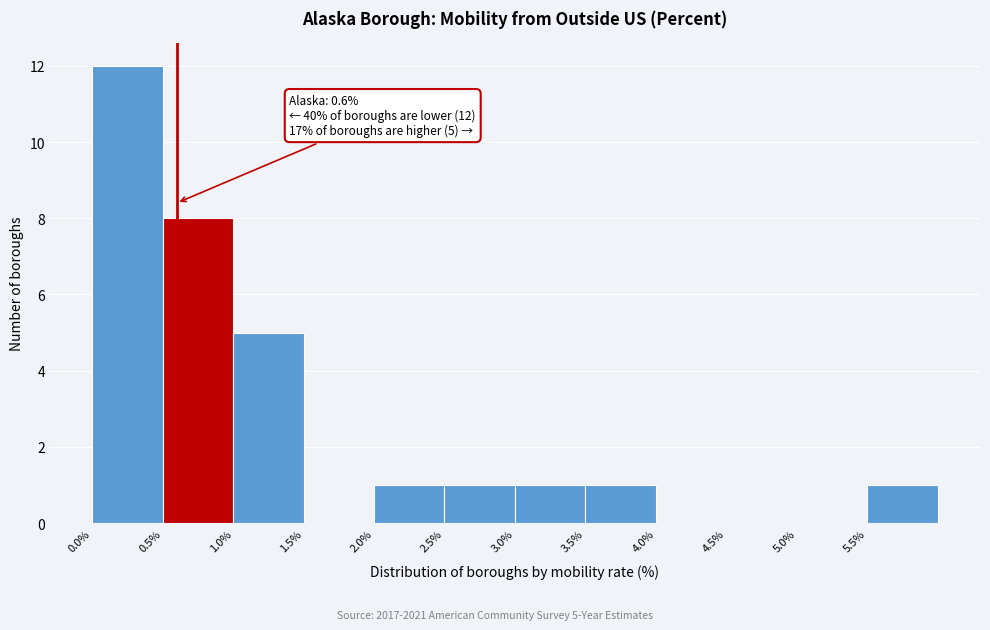

Over which range of the x-axis is the bar tallest?

0.0 to 0.5